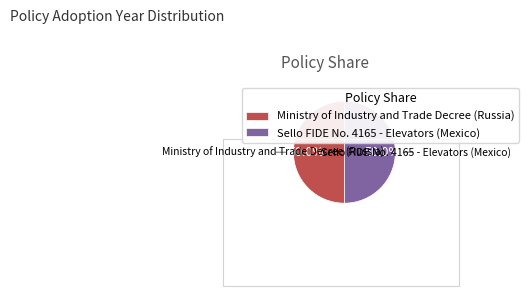

To the nearest percent, what percentage of the pie is Sello FIDE No. 4165 - Elevators (Mexico)?

50%